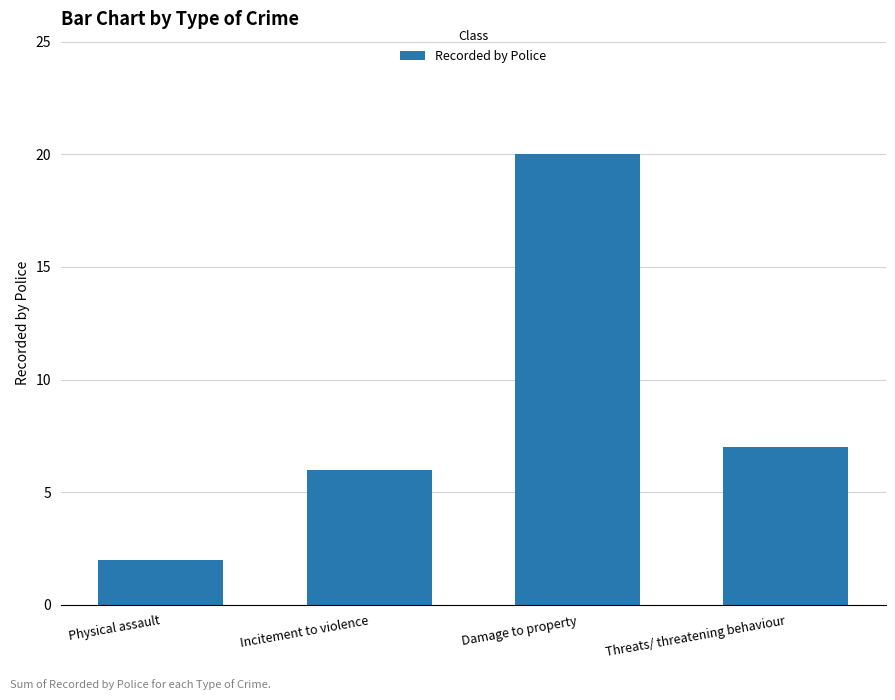

What is the difference between the values at Physical assault and Incitement to violence?

4